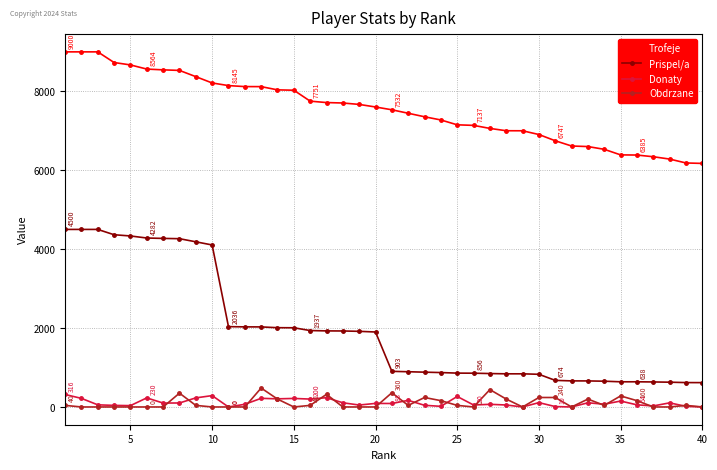

Which series has the widest spread of values?

Prispel/a